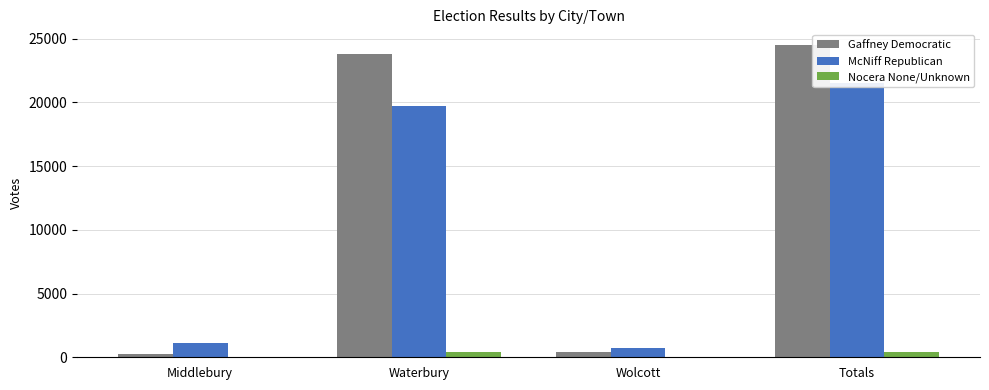

What is the total value across all series at Wolcott?

1123